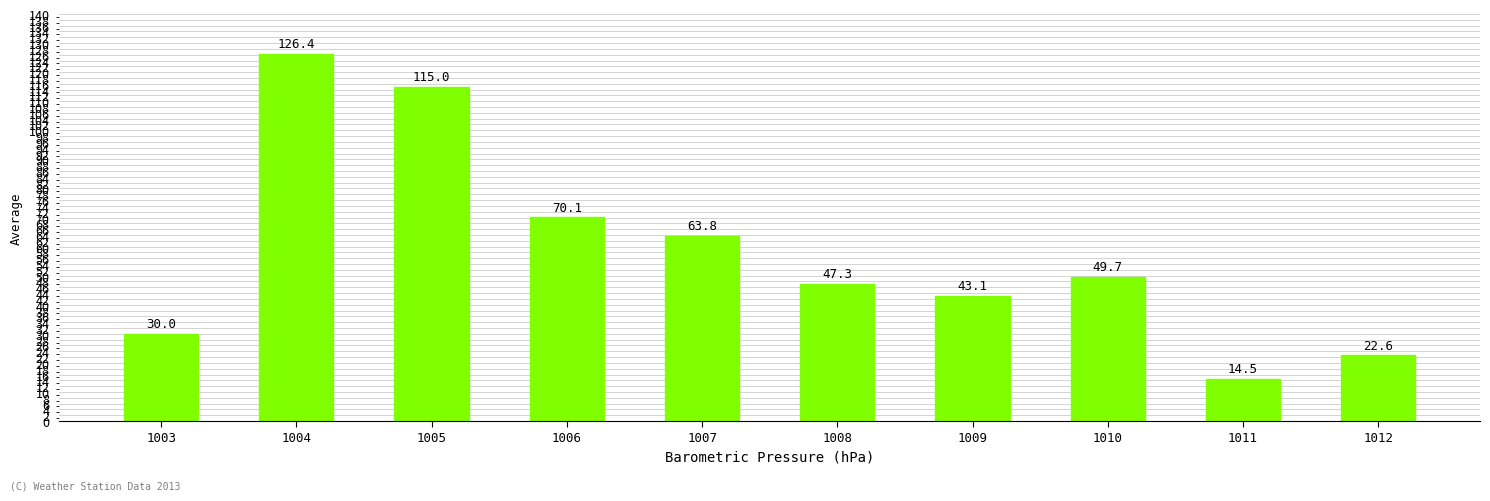

Reading left to right, transcribe all the data shown in this chart.

30.0	126.4	115.0	70.1	63.8	47.3	43.1	49.7	14.5	22.6